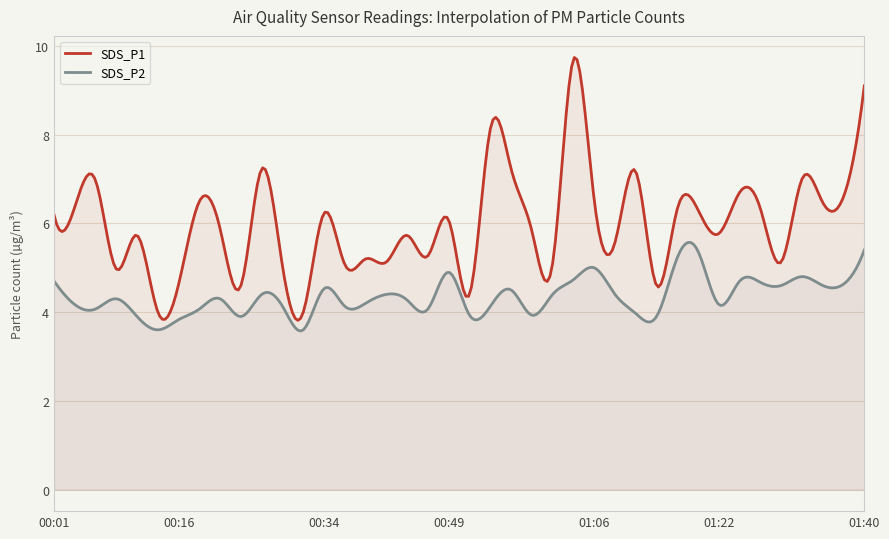

What is the label of the 31st point from the left?

01:17